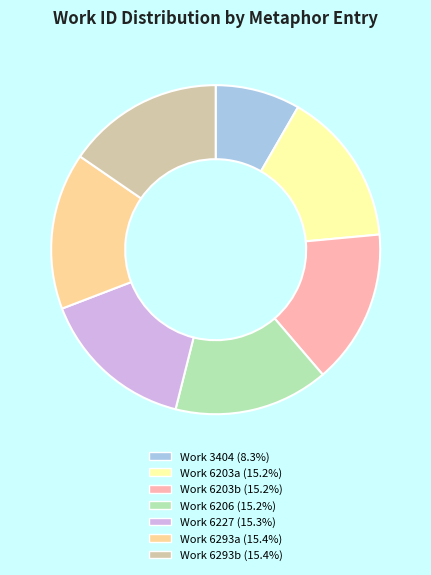

Is there a majority slice in this chart?

No